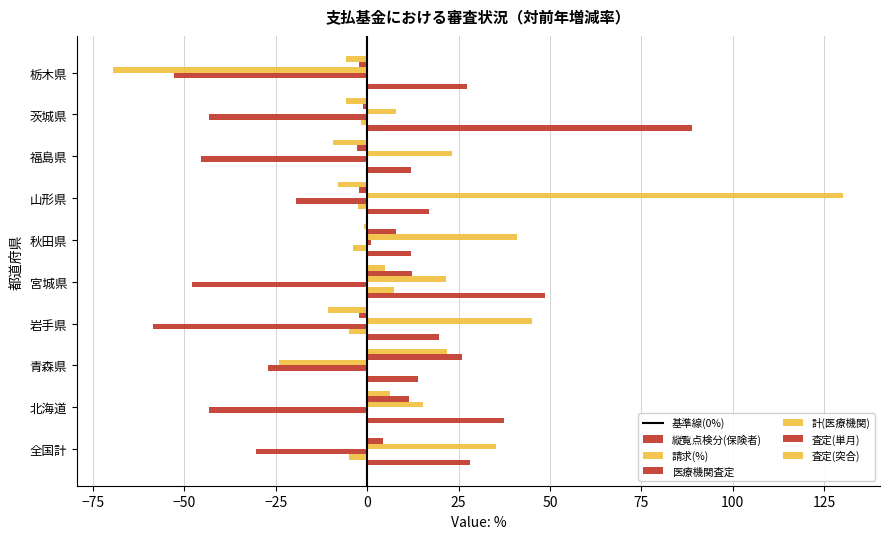

How many data points in 計(医療機関) are above 23?

5